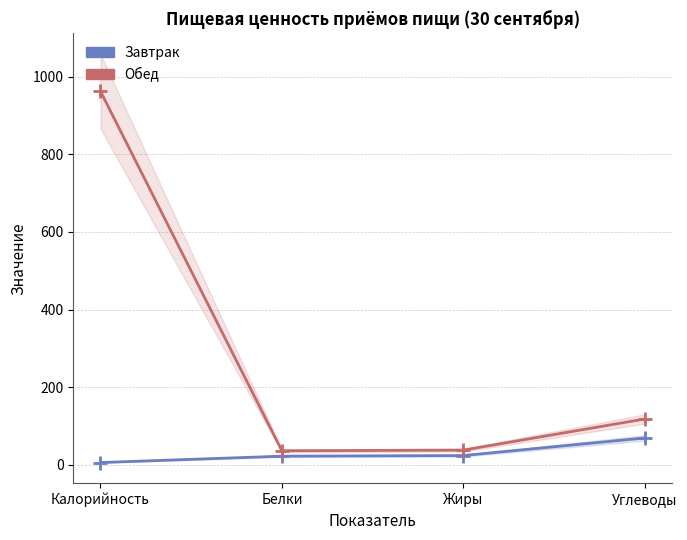

Is this an area chart (filled region under the line)?

No